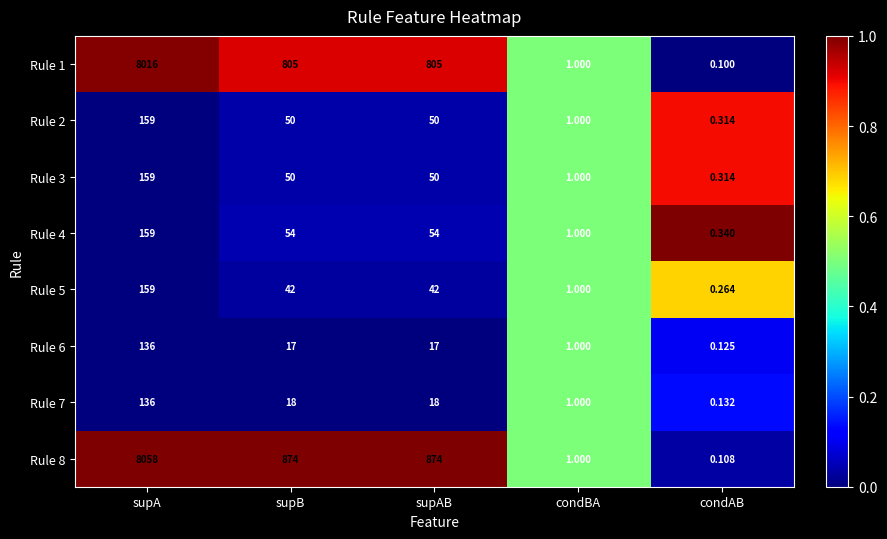

Which series changed the most between supB and condAB?

Rule 8